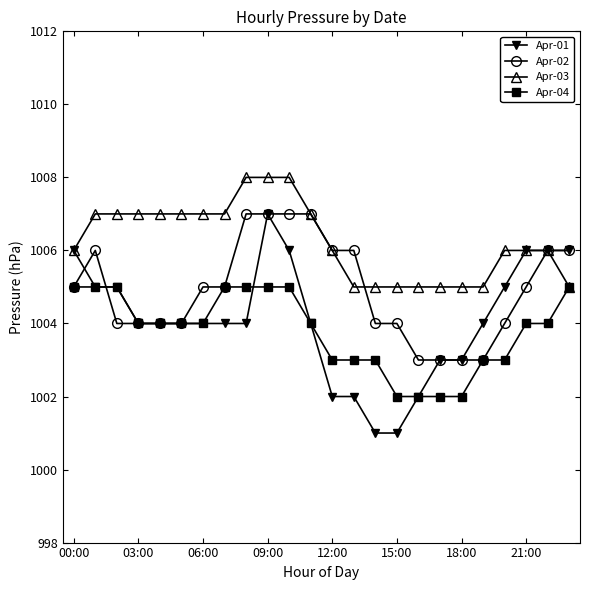

What is the sum of all Apr-04 values?

24091